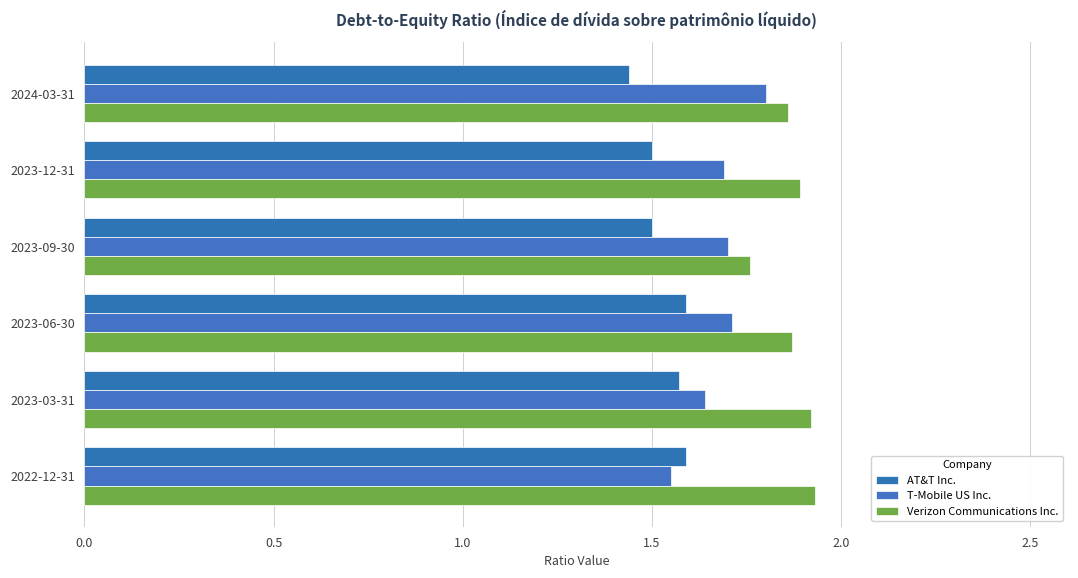

Reading left to right, what are all the values shown in this chart?

AT&T Inc.: 1.4	1.5	1.5	1.6	1.6	1.6
T-Mobile US Inc.: 1.8	1.7	1.7	1.7	1.6	1.6
Verizon Communications Inc.: 1.9	1.9	1.8	1.9	1.9	1.9